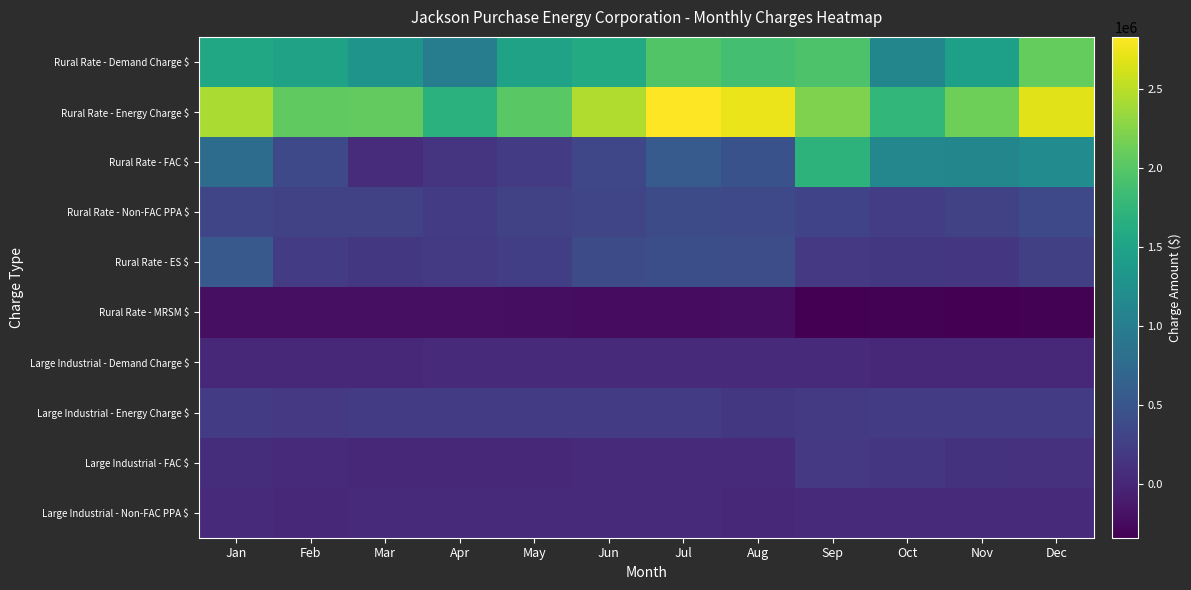

Rank the series by their maximum value, from highest to lowest.

Rural Rate - Energy Charge $, Rural Rate - Demand Charge $, Rural Rate - FAC $, Rural Rate - ES $, Rural Rate - Non-FAC PPA $, Large Industrial - Energy Charge $, Large Industrial - FAC $, Large Industrial - Demand Charge $, Large Industrial - Non-FAC PPA $, Rural Rate - MRSM $